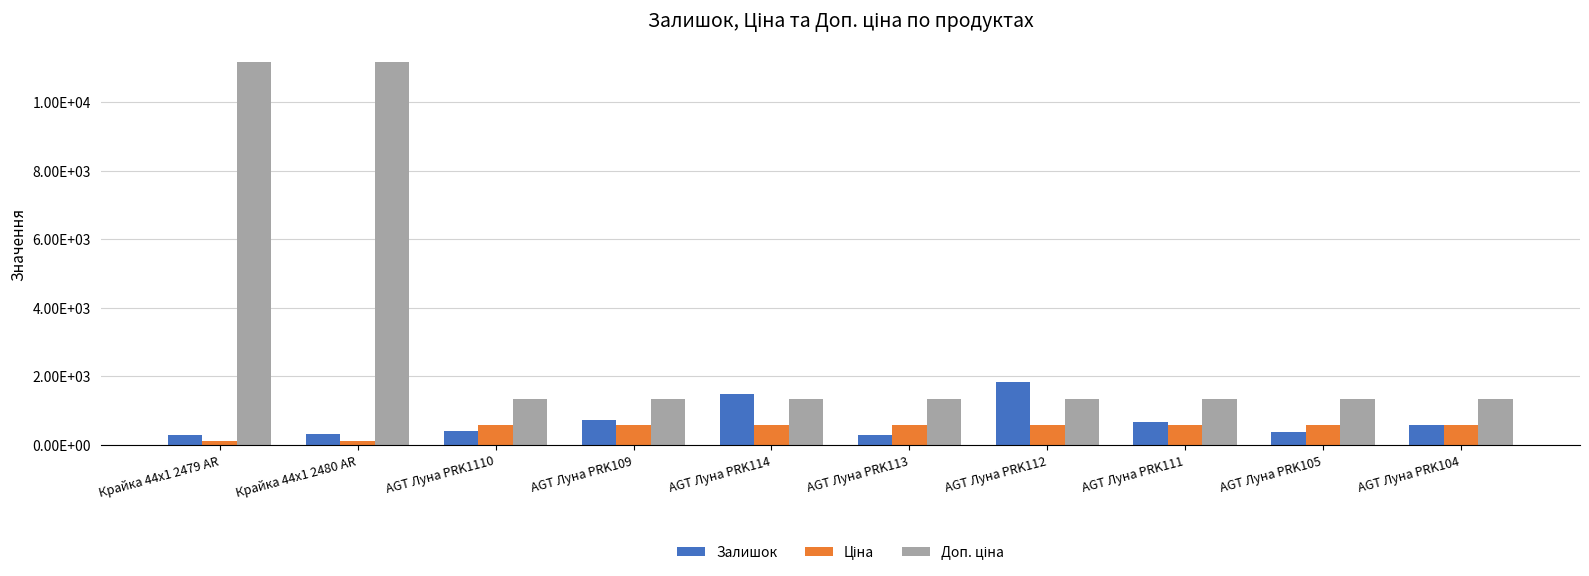

List the series in order of their peak value, lowest first.

Ціна, Залишок, Доп. ціна